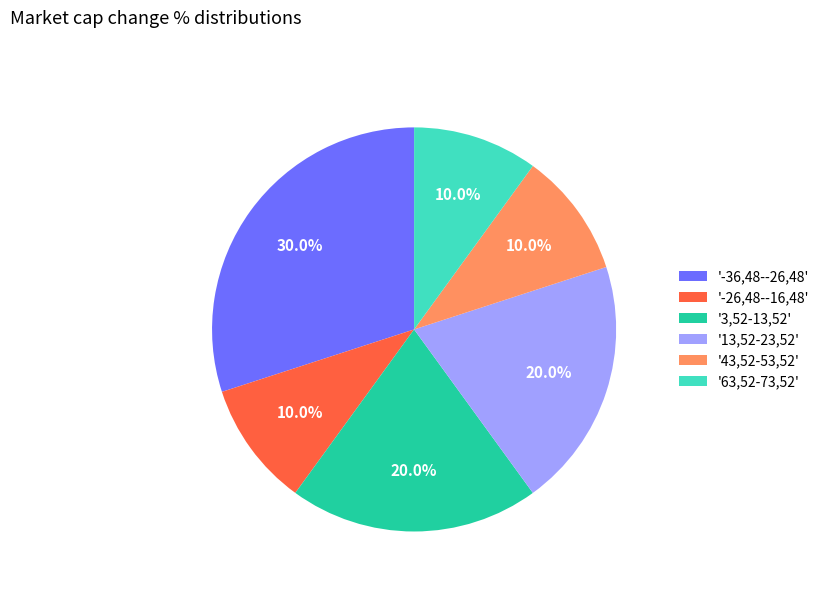

What is the total percentage of '13,52-23,52' and '-26,48--16,48'?

30.0%